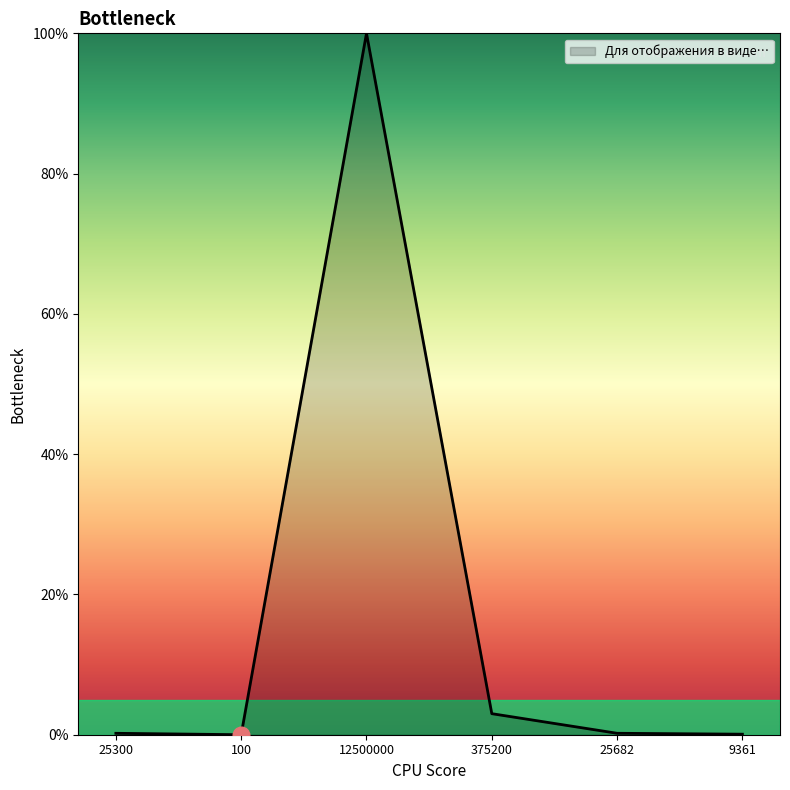

Which label corresponds to the largest value in the chart?

12500000